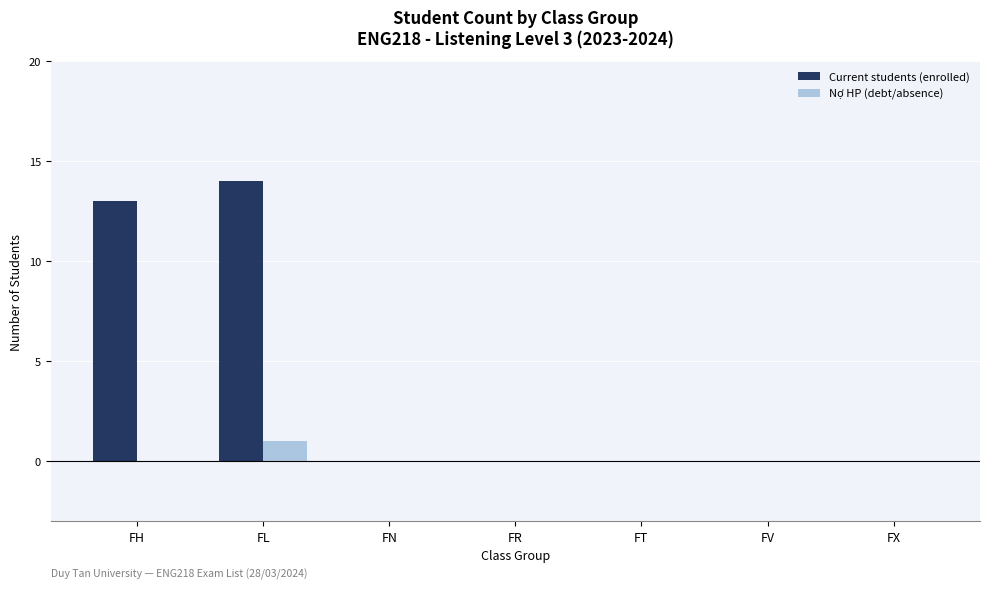

Is the value of Nợ HP (debt/absence) at FH greater than the value of Current students (enrolled) at FL?

No